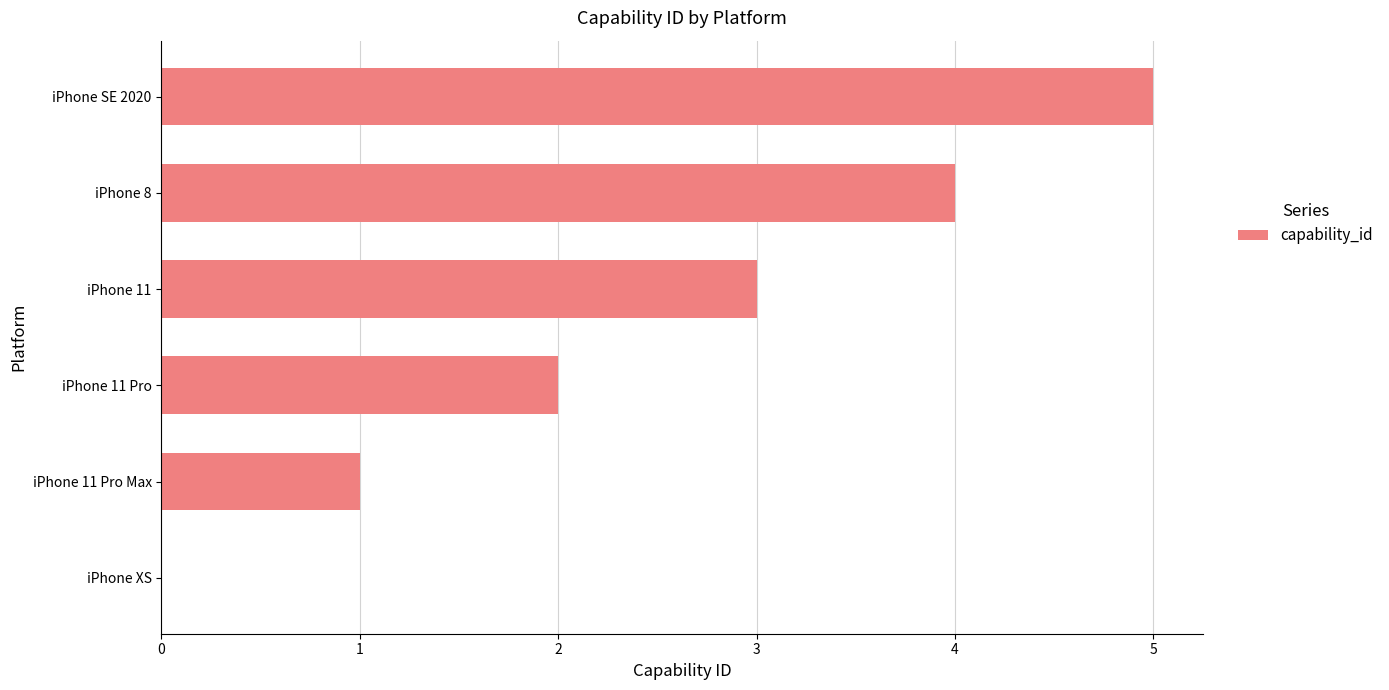

Are the bars grouped side by side (vs. stacked)?

No